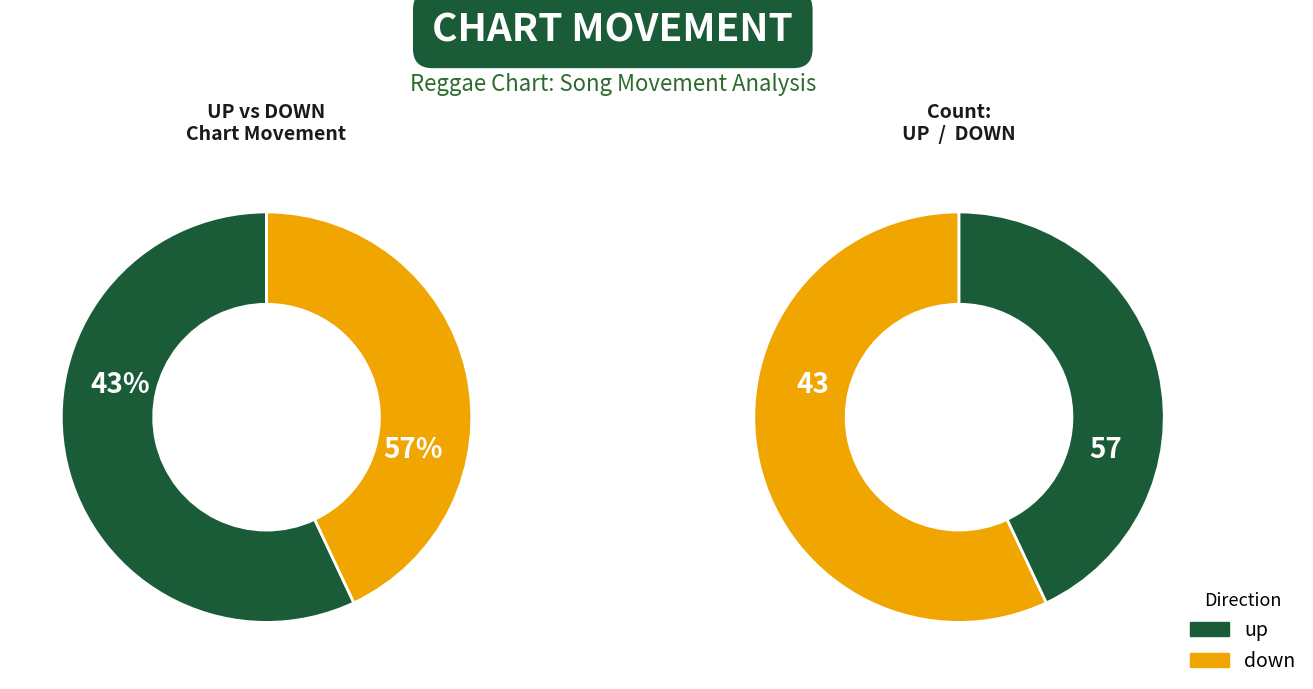

What is the ratio of the value at down to the value at up?

0.8